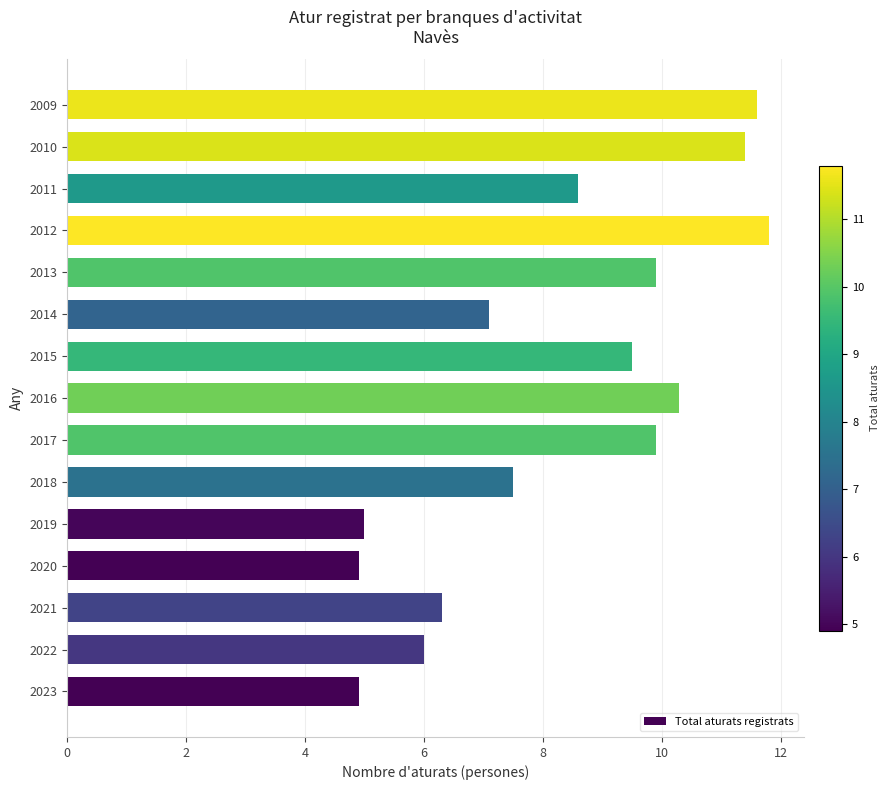

The chart shows a value of 11.4 at 2010. True or false?

True